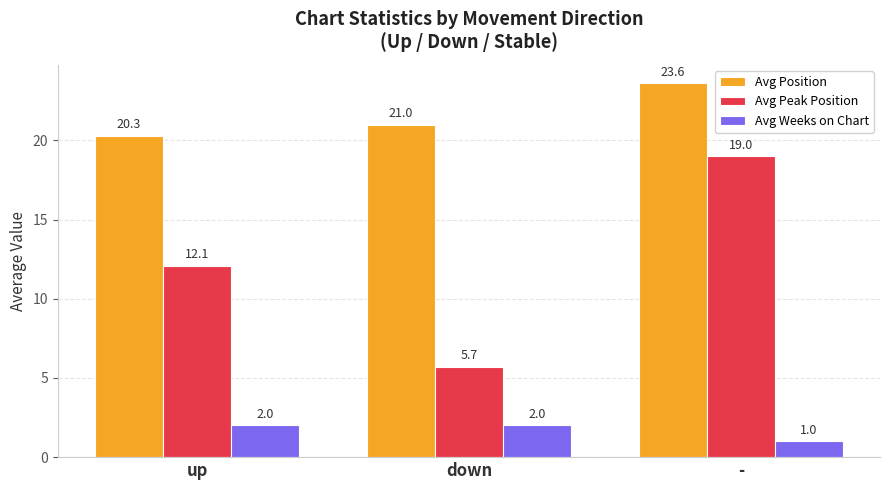

What is the label of the 3rd bar from the right?

up